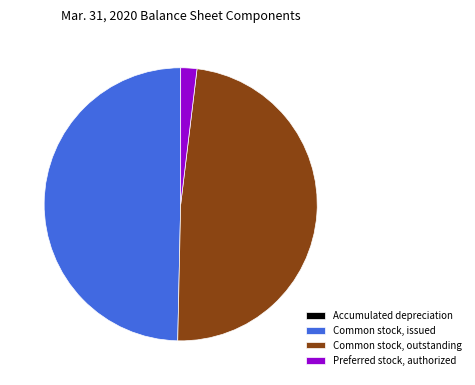

Does Common stock, outstanding represent more than half of the total?

No